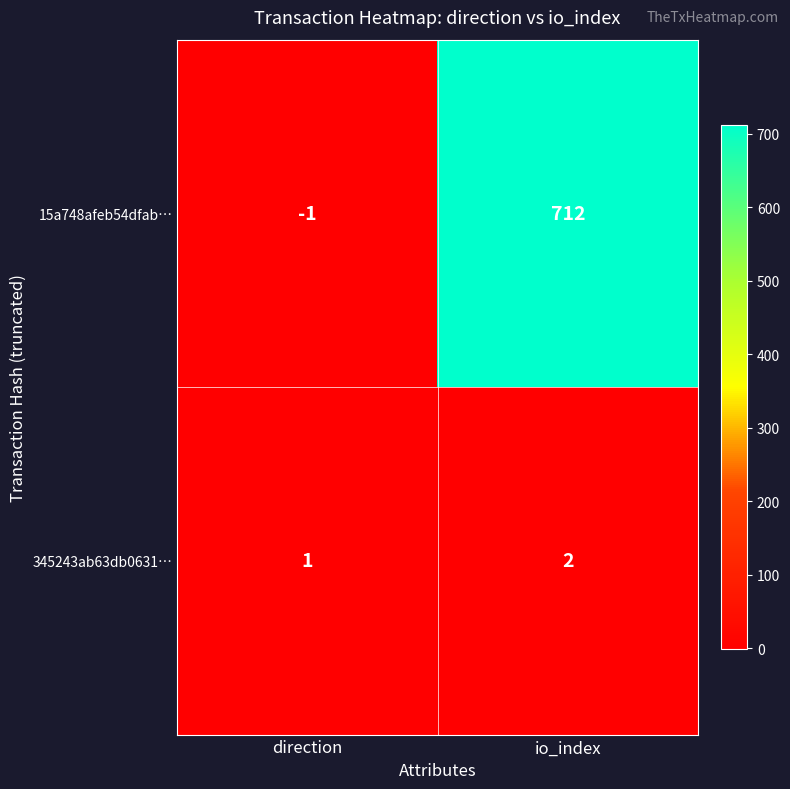

How many data points in 345243ab63db0631… are less than 2?

1